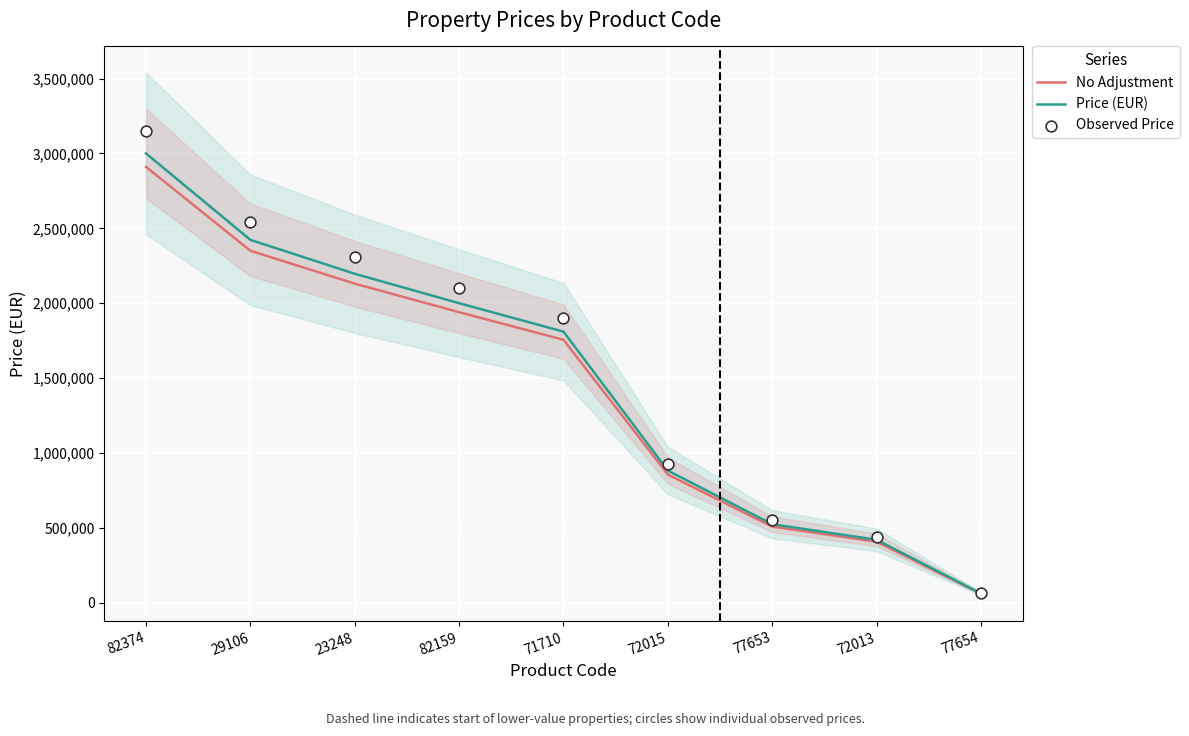

What are all the series names shown in the legend?

No Adjustment, Price (EUR), Observed Price